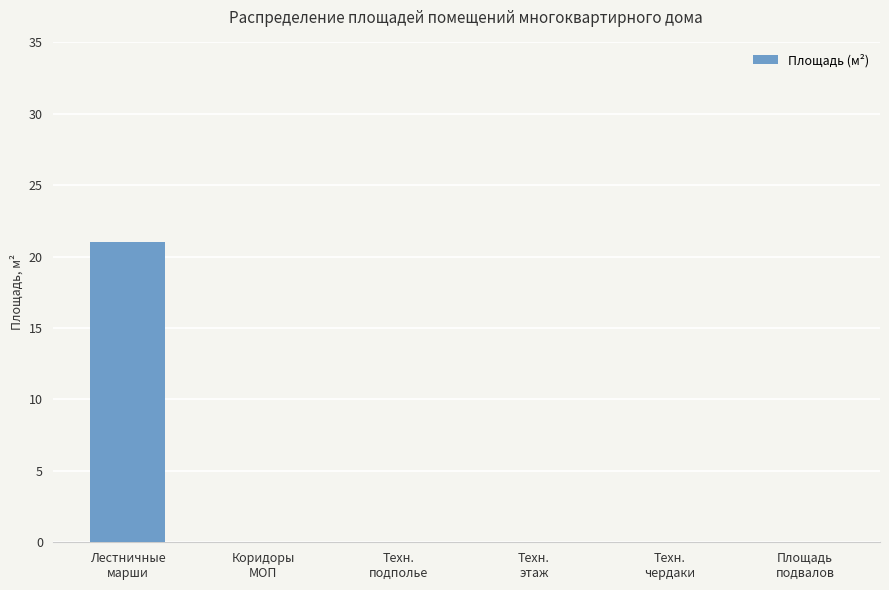

What is the greatest value displayed?

21